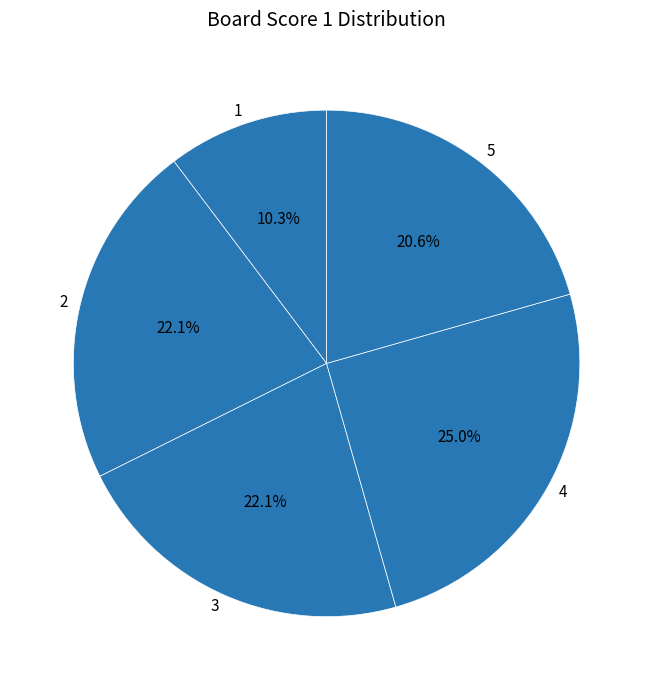

To the nearest percent, what is the average slice percentage?

20%